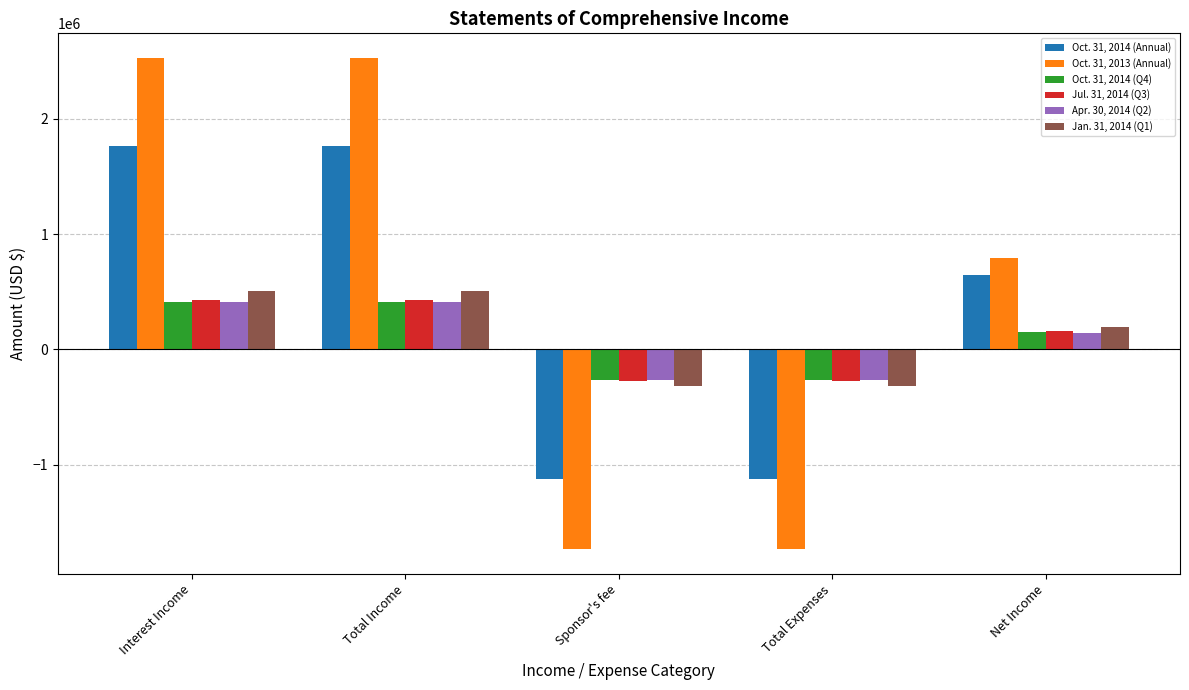

Where is Apr. 30, 2014 (Q2) nearest to the value 71936?

Net Income